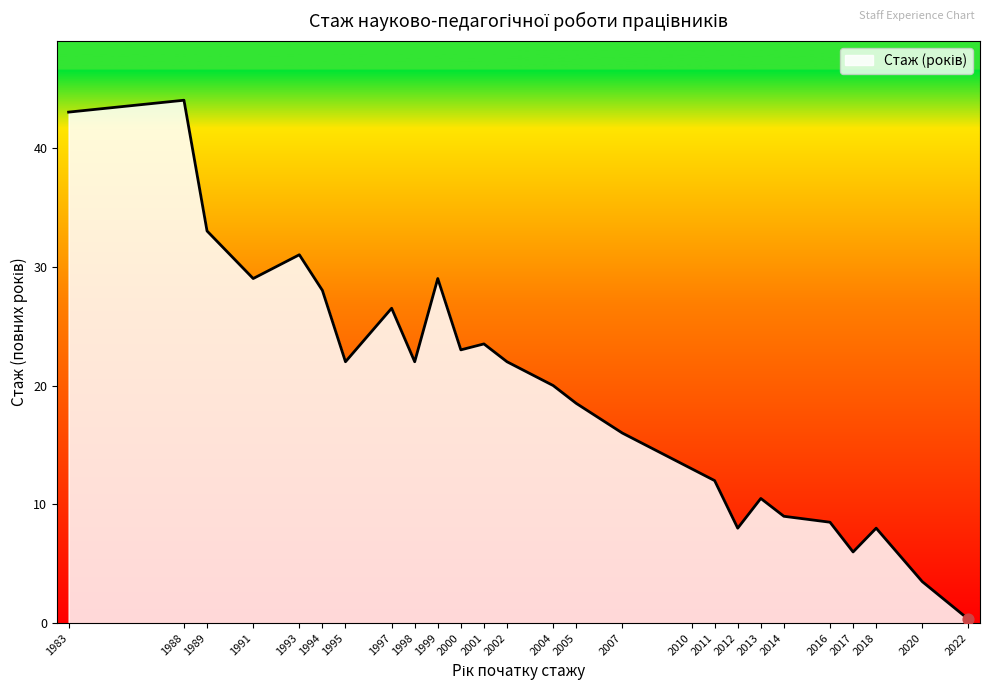

What is the change in value from 2000 to 2013?

-12.5